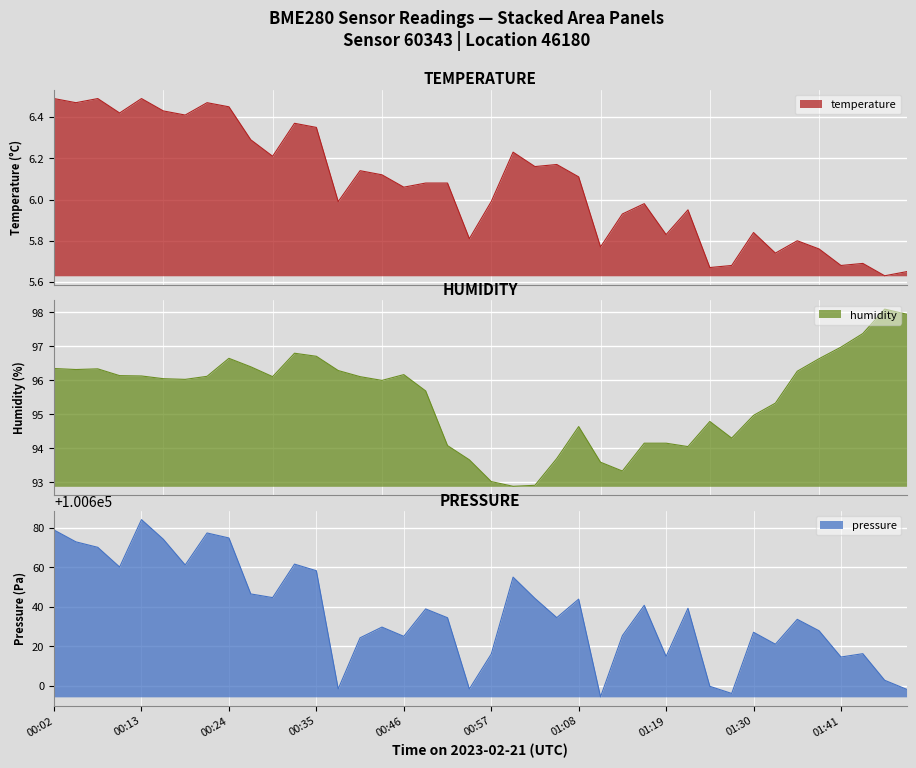

List the labels in order of temperature value, largest first.

00:02, 00:08, 00:13, 00:05, 00:21, 00:24, 00:16, 00:10, 00:19, 00:32, 00:35, 00:27, 01:00, 00:30, 01:05, 01:02, 00:40, 00:43, 01:08, 00:49, 00:51, 00:46, 00:38, 00:57, 01:16, 01:22, 01:14, 01:30, 01:19, 00:54, 01:35, 01:11, 01:38, 01:33, 01:44, 01:27, 01:41, 01:25, 01:50, 01:47